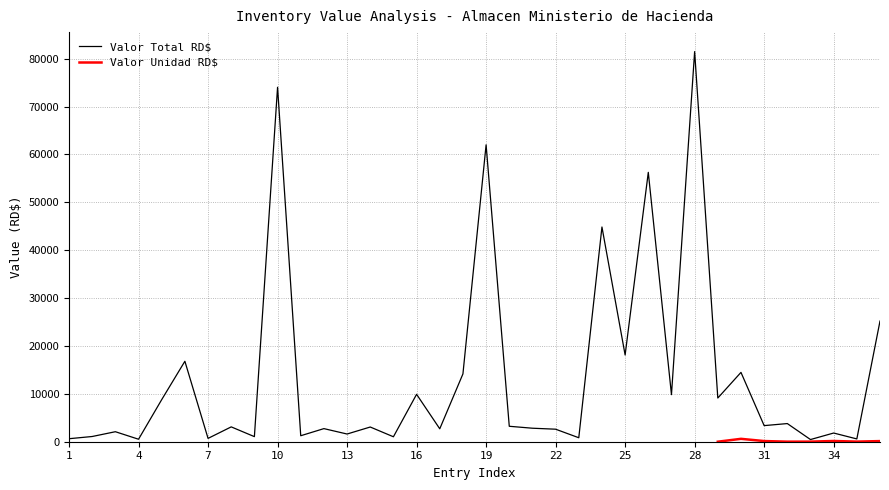

Reading left to right, transcribe all the data shown in this chart.

629.0	1090.3	2089.8	520.4	8791.0	16800.8	696.1	3099.9	1062.0	74021.4	1250.2	2736.0	1608.0	3072.2	1033.7	9900.2	2699.8	14160.0	61997.2	3224.9	2820.1	2616.1	830.1	44840.0	18110.6	56250.6	9829.4	81463.7	9125.0	14478.6	3363.0	3791.3	453.1	1816.0	584.2	25194.0